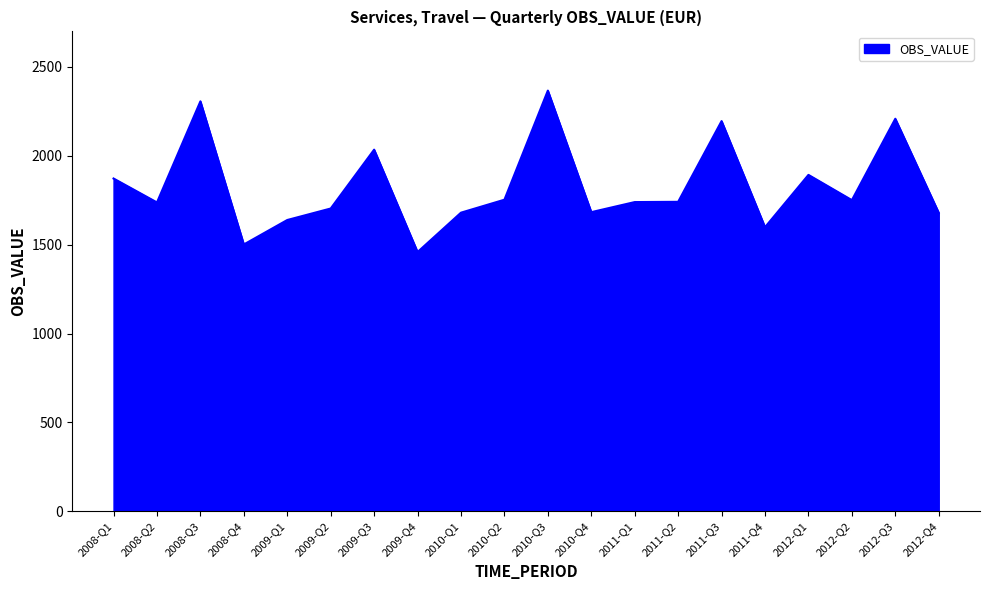

What is the change in value from 2008-Q2 to 2012-Q4?

-58.4